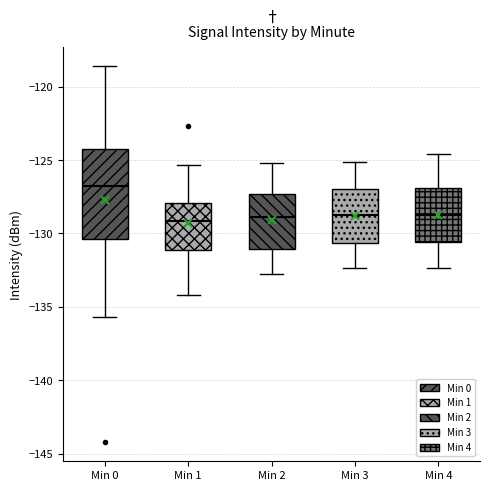

Reading left to right, transcribe this box plot: for each box, give where its median line is, the range the box spans, and where its two whiskers end, as read against the y-axis. The values are not printed on the chart, so give them approximately, as read against the axis.

Min 0: median -127.0, box -130.5 to -124.5, whiskers -135.5 to -118.5
Min 1: median -129.0, box -131.0 to -128.0, whiskers -134.0 to -125.5
Min 2: median -129.0, box -131.0 to -127.5, whiskers -133.0 to -125.0
Min 3: median -128.5, box -130.5 to -127.0, whiskers -132.5 to -125.0
Min 4: median -128.5, box -130.5 to -127.0, whiskers -132.5 to -124.5